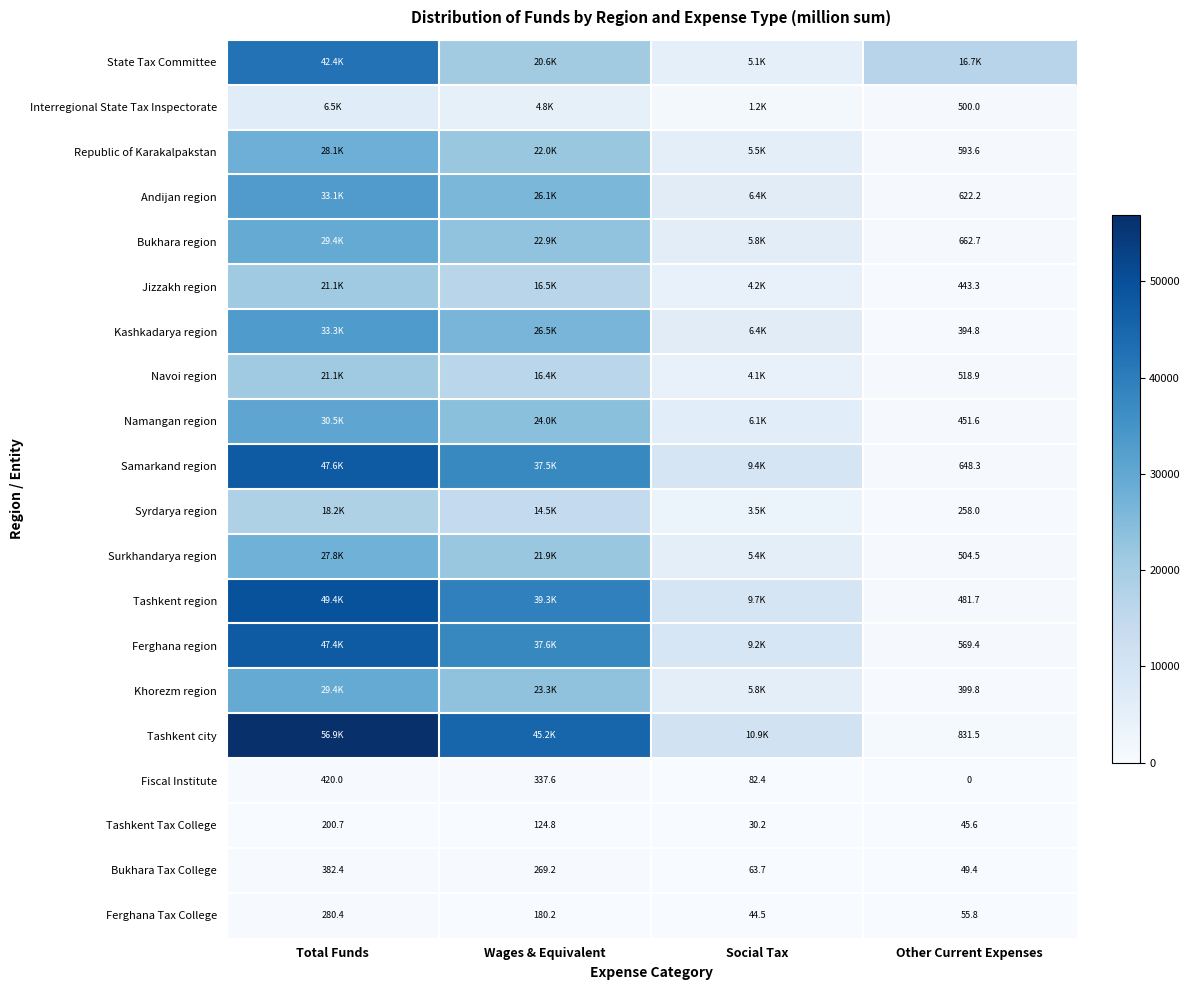

What is the highest value of the Ferghana Tax College series?

280.4